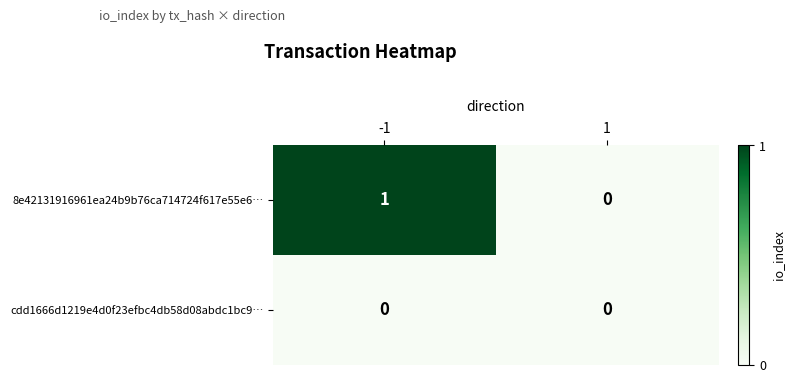

Reading right to left, what are all the values shown in this chart?

8e42131916961ea24b9b76ca714724f617e55e6…: 1=0	-1=1
cdd1666d1219e4d0f23efbc4db58d08abdc1bc9…: 1=0	-1=0